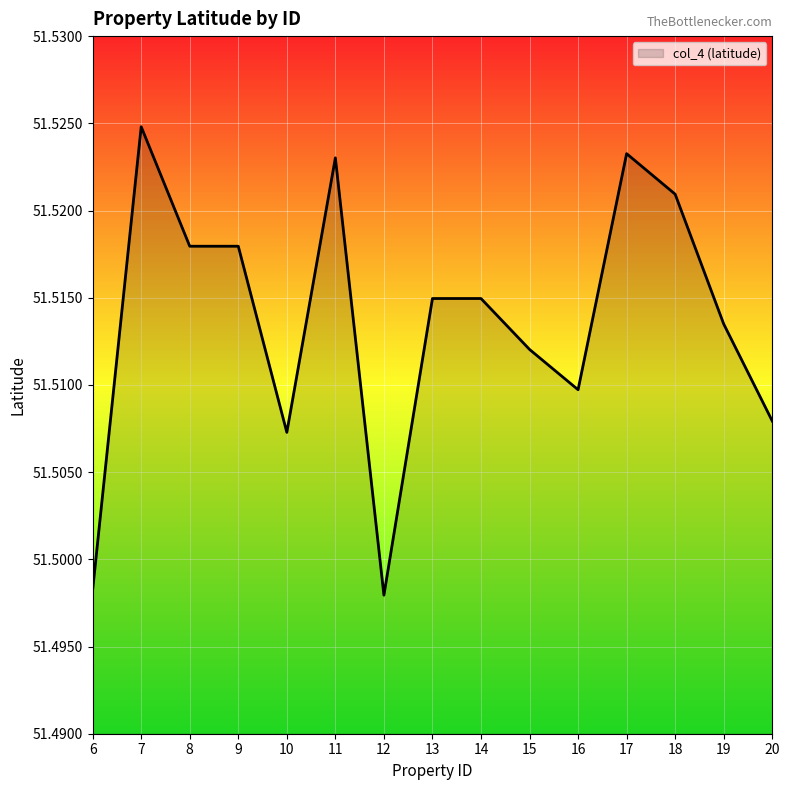

The chart shows a value of 24.6 at 9. True or false?

False